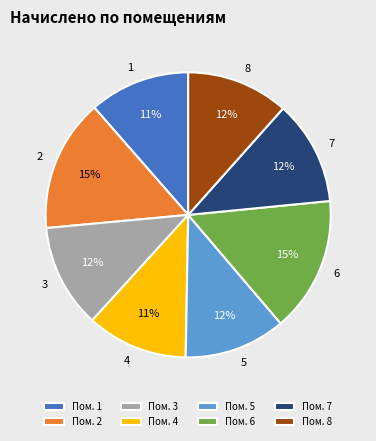

Which has a higher value, Пом. 5 or Пом. 2?

Пом. 2